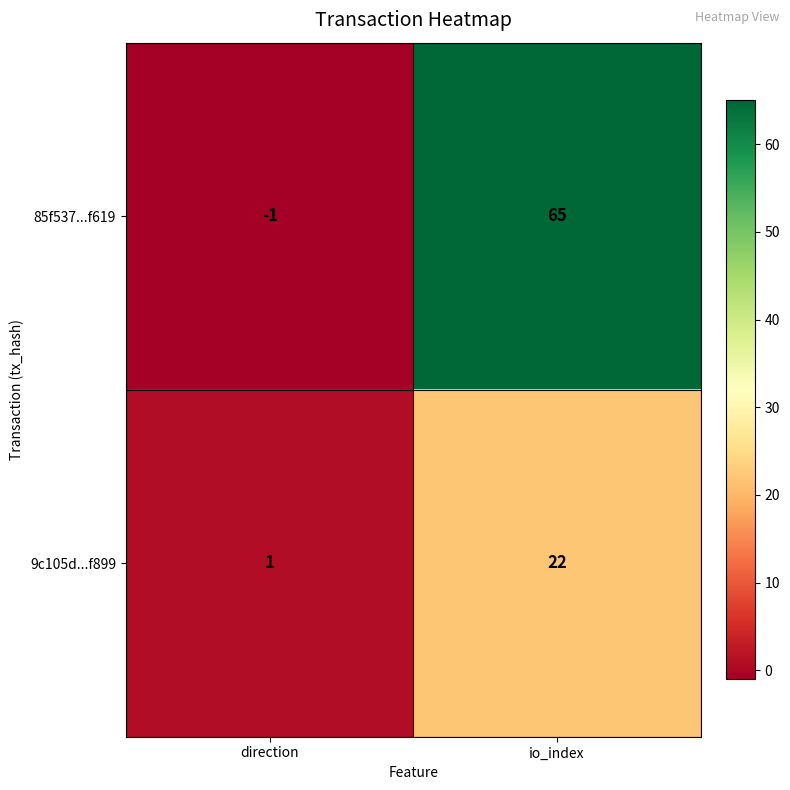

Reading left to right, transcribe all the data shown in this chart.

85f537...f619: -1	65
9c105d...f899: 1	22